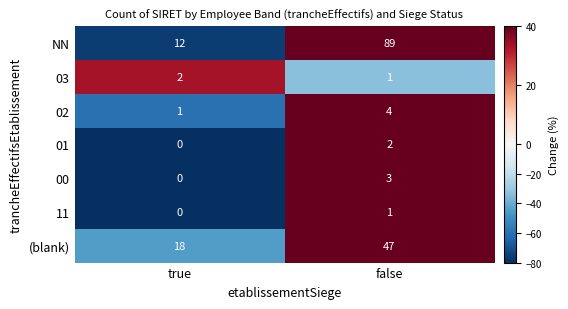

What is the total value across all series at false?

147